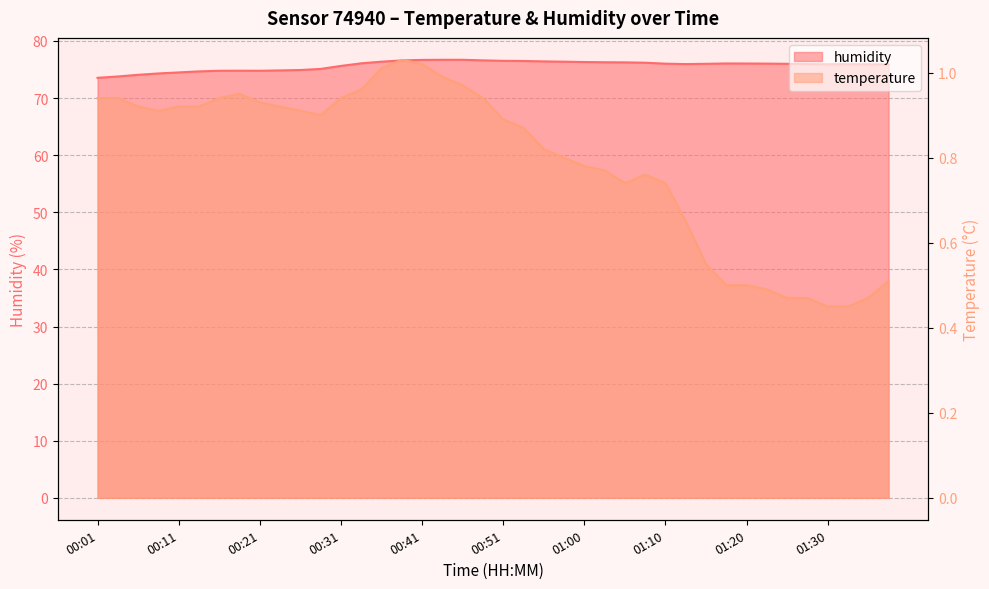

What is the value of the humidity point at the 25th from the left?

76.3